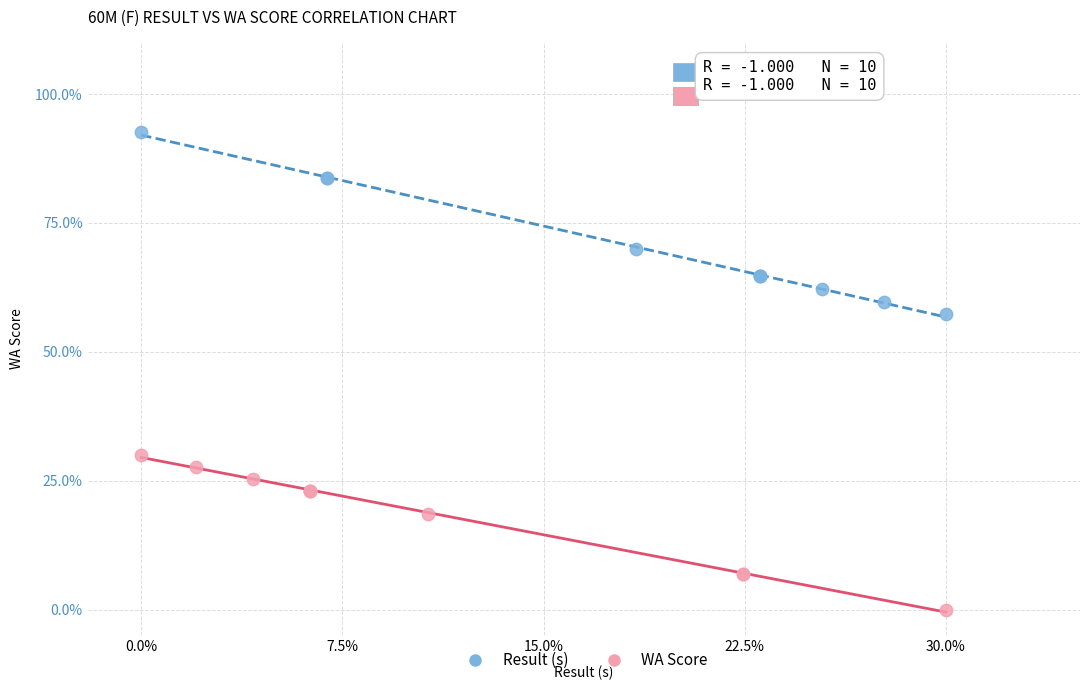

Which series has the widest spread of Y values?

Result (s)